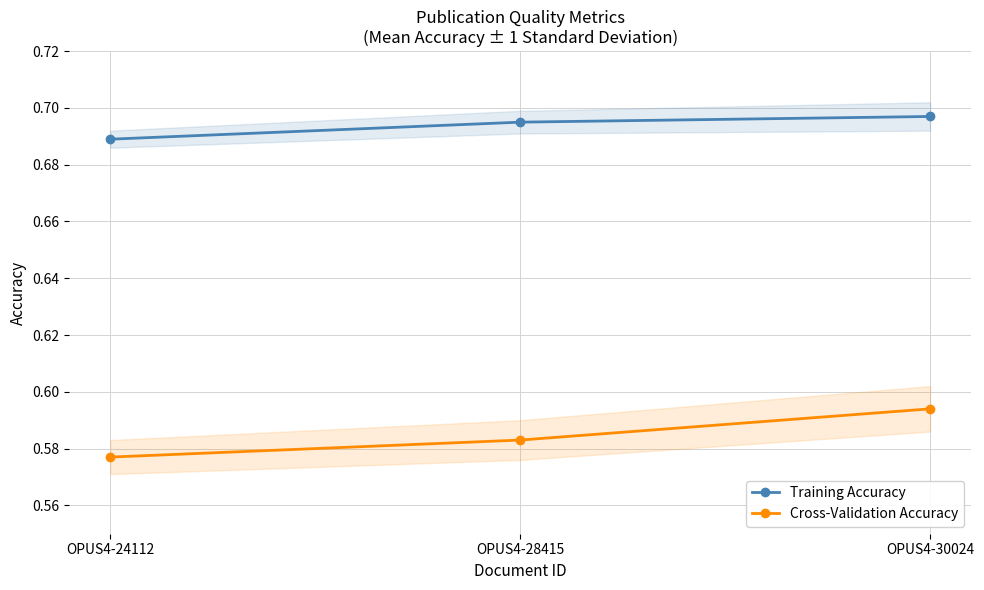

Between OPUS4-24112 and OPUS4-28415, which series saw the biggest shift?

Training Accuracy